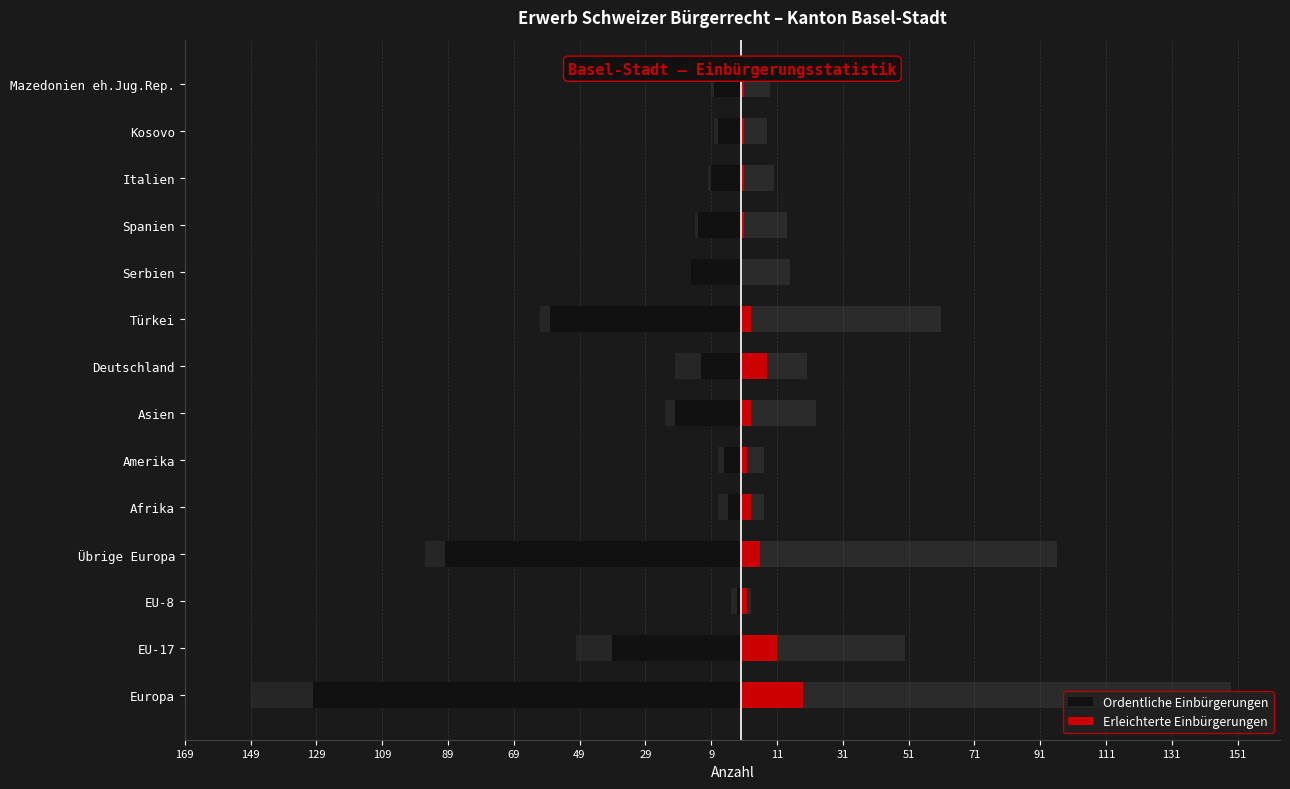

At how many categories does at least one series exceed -59?

14